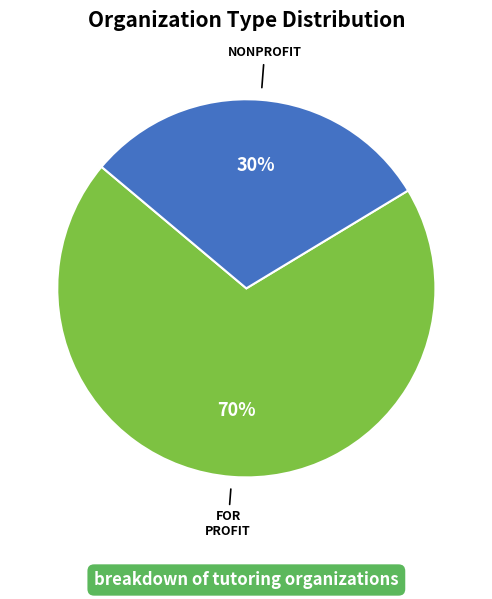

Count the number of slices in the pie.

2